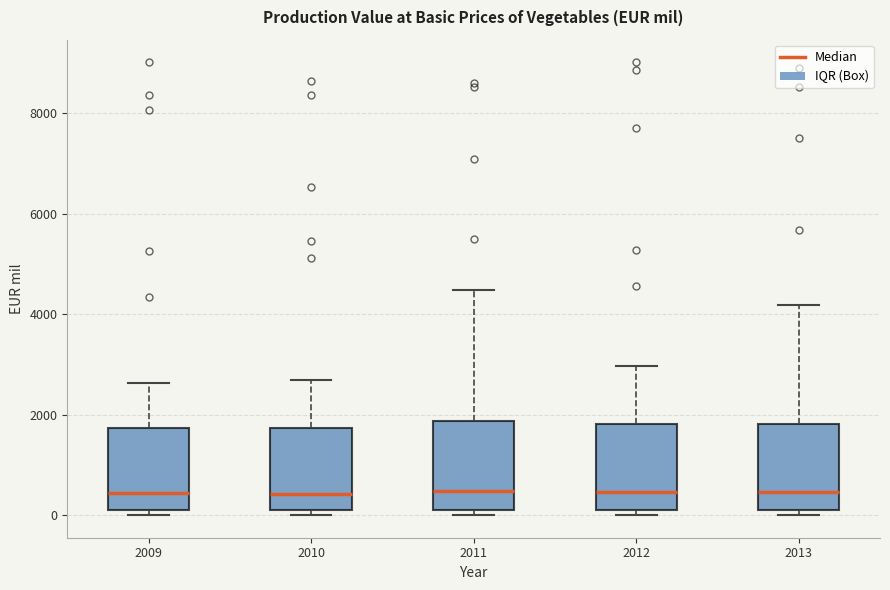

Reading left to right, transcribe this box plot: for each box, give where its median line is, the range the box spans, and where its two whiskers end, as read against the y-axis. The values are not printed on the chart, so give them approximately, as read against the axis.

2009: median 400, box 200 to 1800, whiskers 0 to 2600
2010: median 400, box 200 to 1800, whiskers 0 to 2600
2011: median 400, box 200 to 1800, whiskers 0 to 4400
2012: median 400, box 200 to 1800, whiskers 0 to 3000
2013: median 400, box 200 to 1800, whiskers 0 to 4200